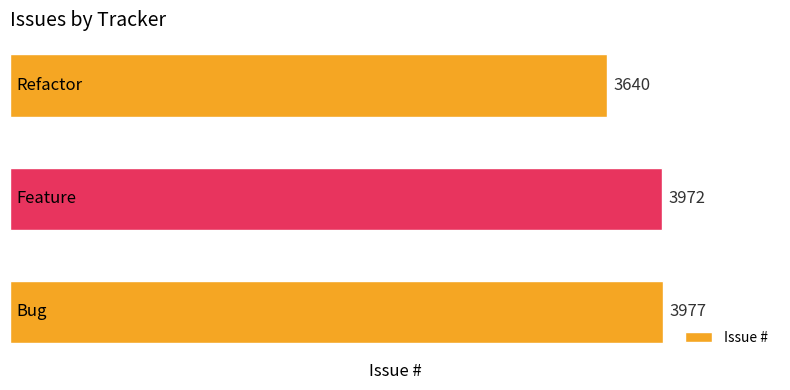

What is the sum of all values?

11589